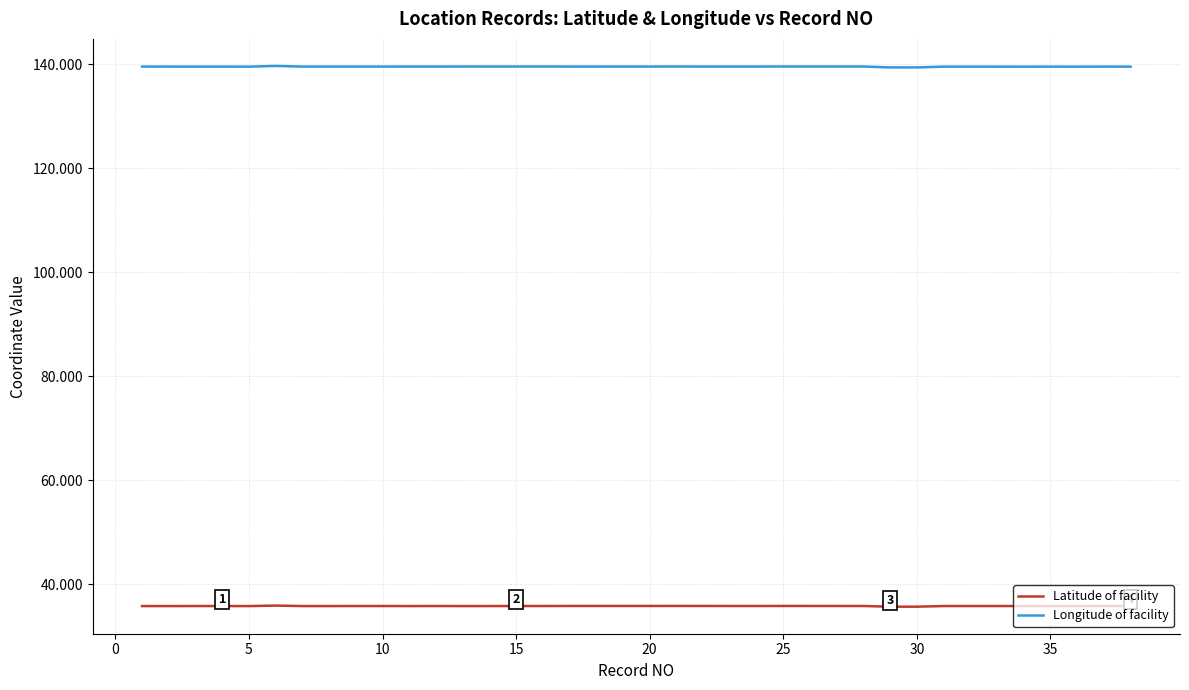

What is the lowest value of the Longitude of facility series?

139.4